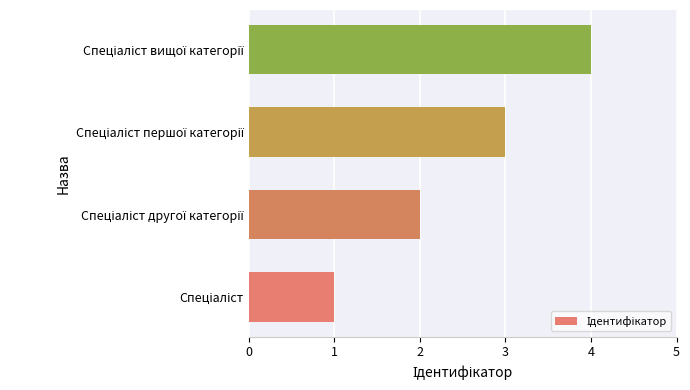

What is the sum of all values?

10